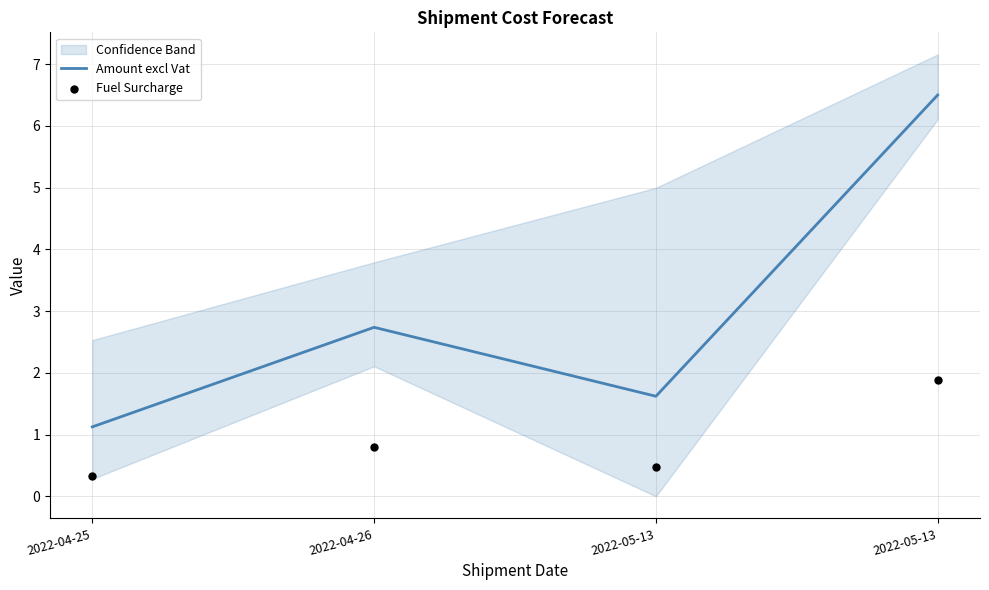

What is the total value across all series at 2022-05-13?

2.1